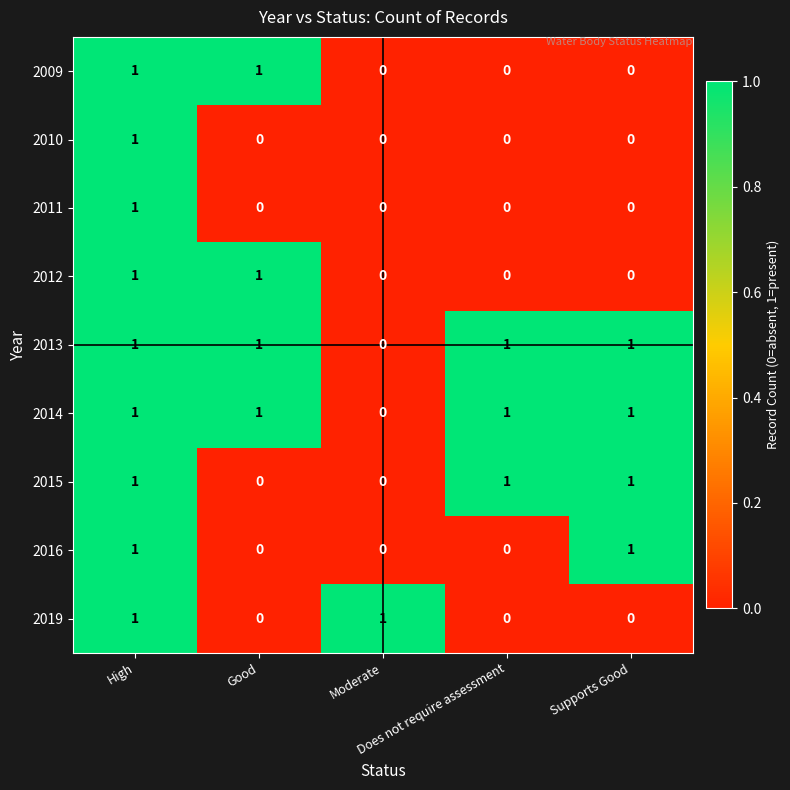

At how many categories does at least one series exceed 0?

5